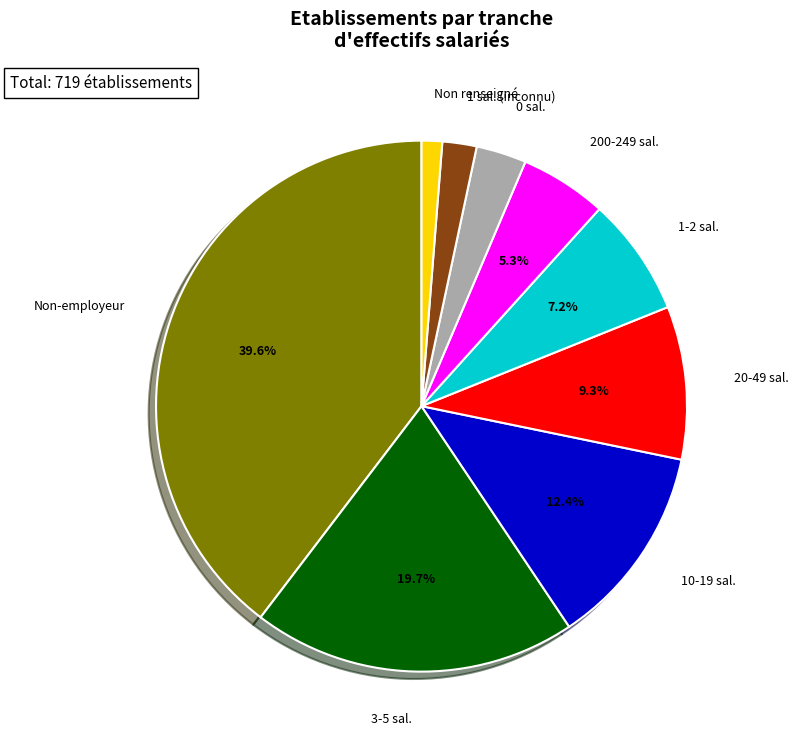

Rank the categories by value from lowest to highest.

Non renseigné, 1 sal. (inconnu), 0 sal., 200-249 sal., 1-2 sal., 20-49 sal., 10-19 sal., 3-5 sal., Non-employeur